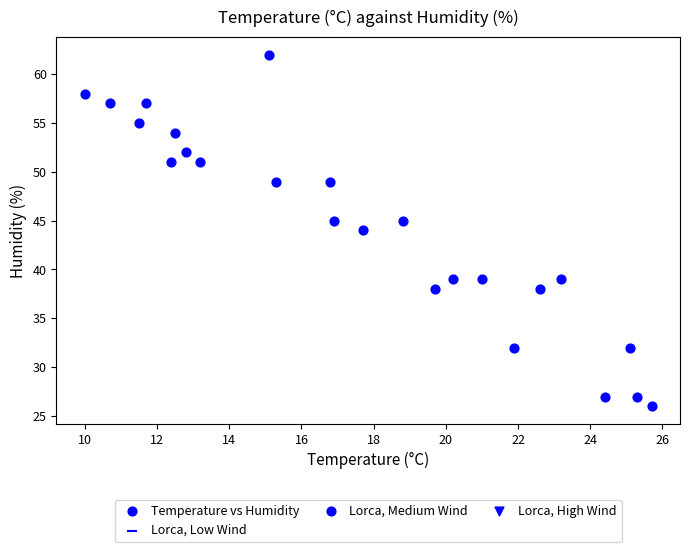

What is the range of Y values (max minus min)?

36